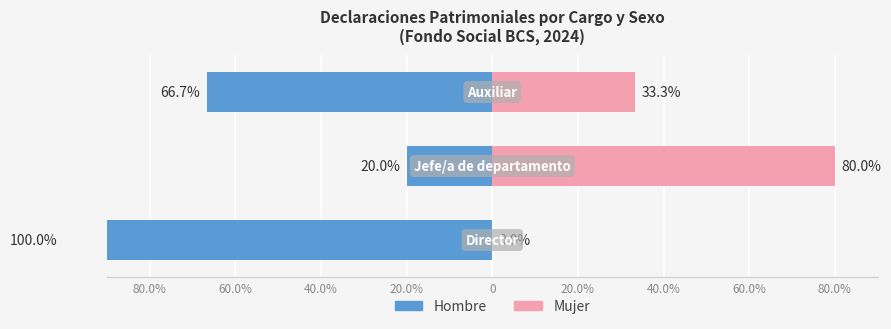

Which series has the widest spread of values?

Hombre